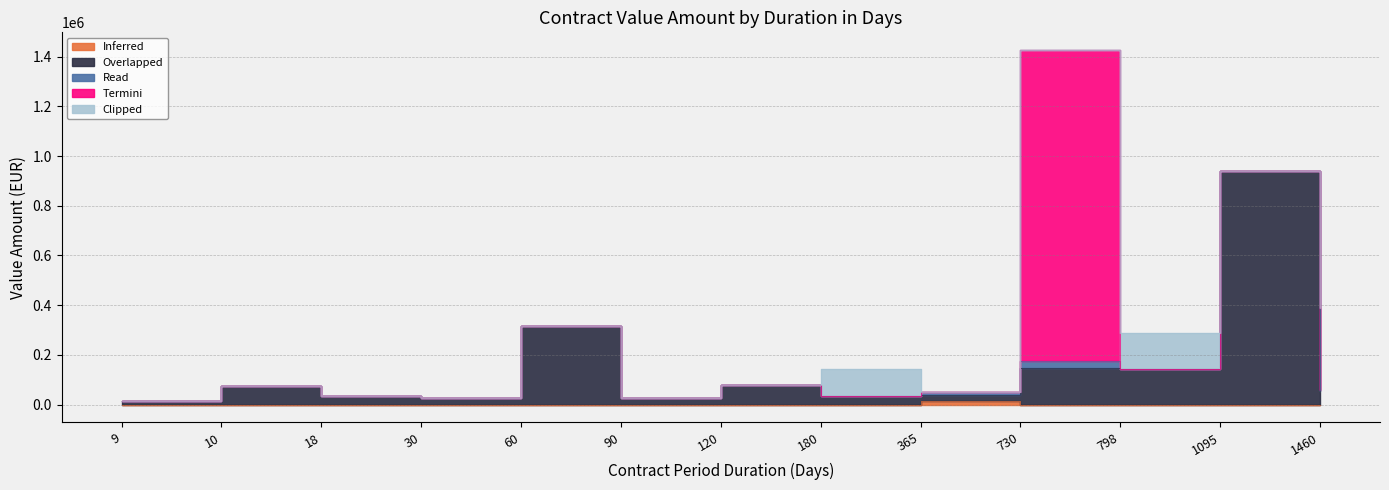

How many positive values does the Inferred series have?

1